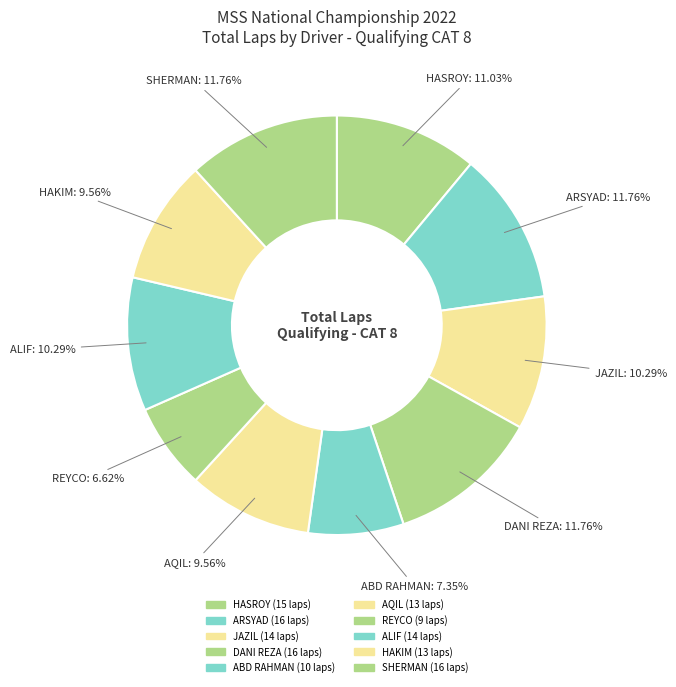

Does any single category account for the majority?

No